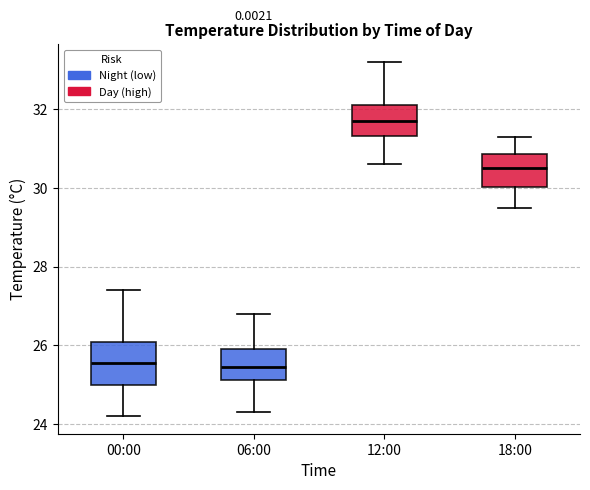

Where does the median line of the box for 00:00 sit on the y-axis? The values are not printed on the chart, so give them approximately, as read against the axis.

25.6